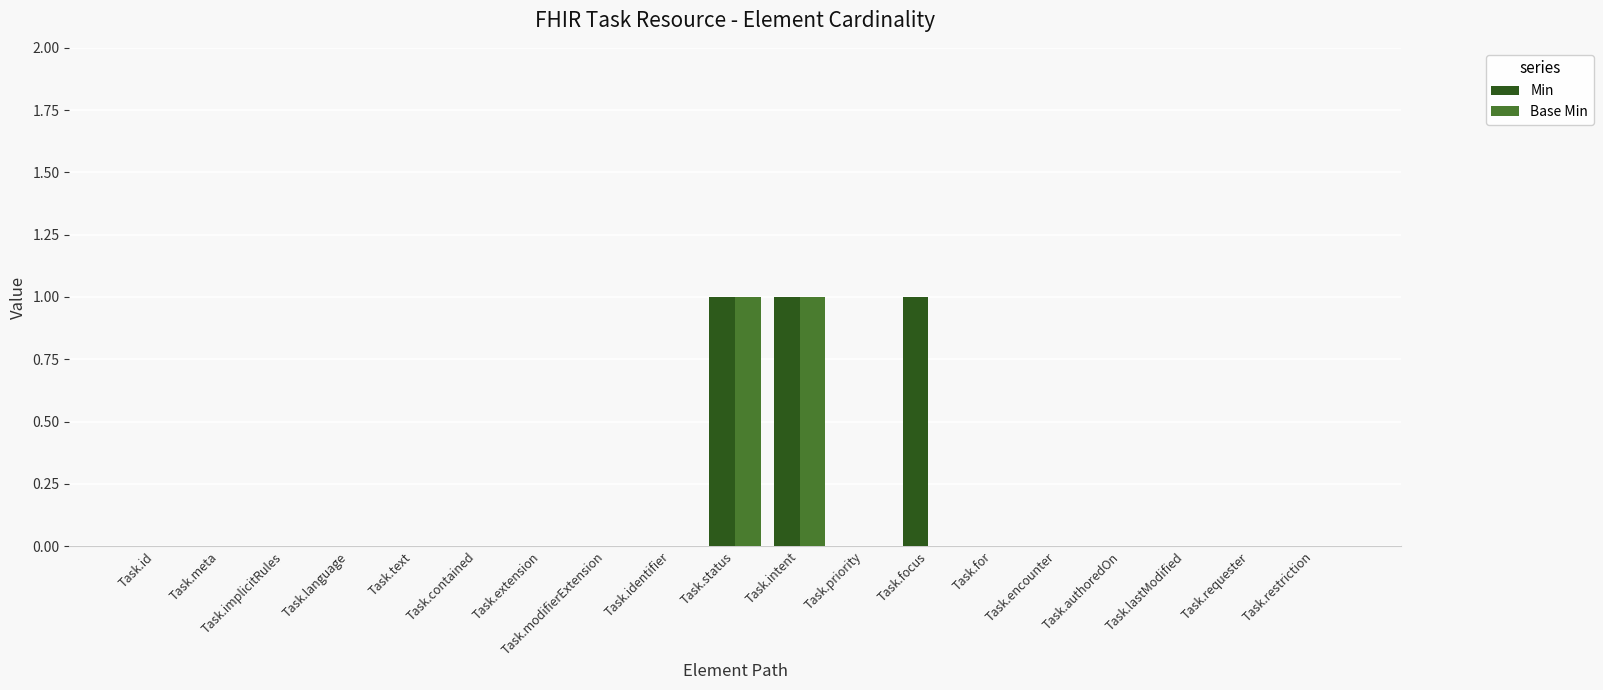

What is the sum of all Min values?

3